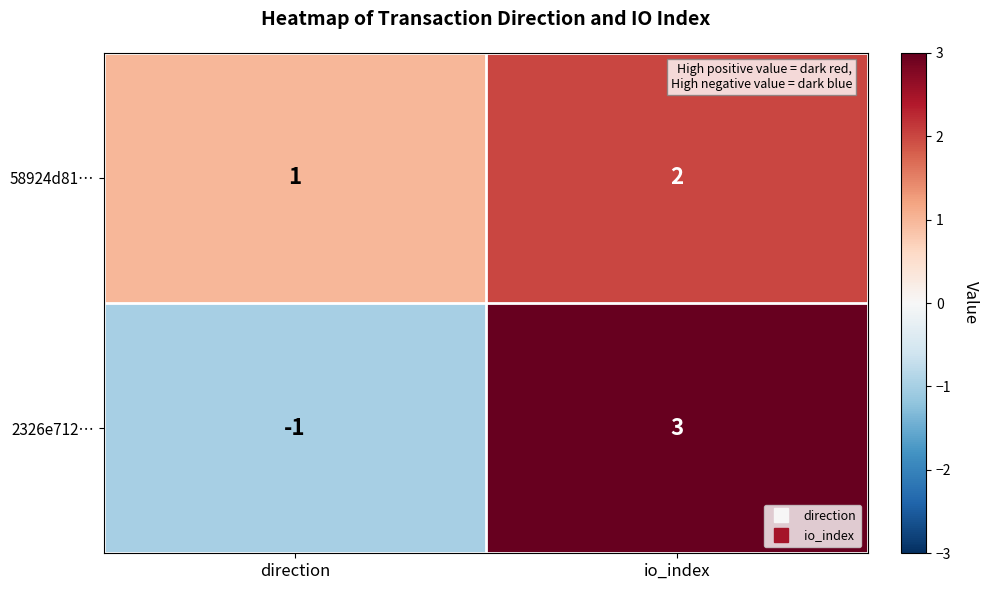

Which series changed the most between direction and io_index?

2326e712…